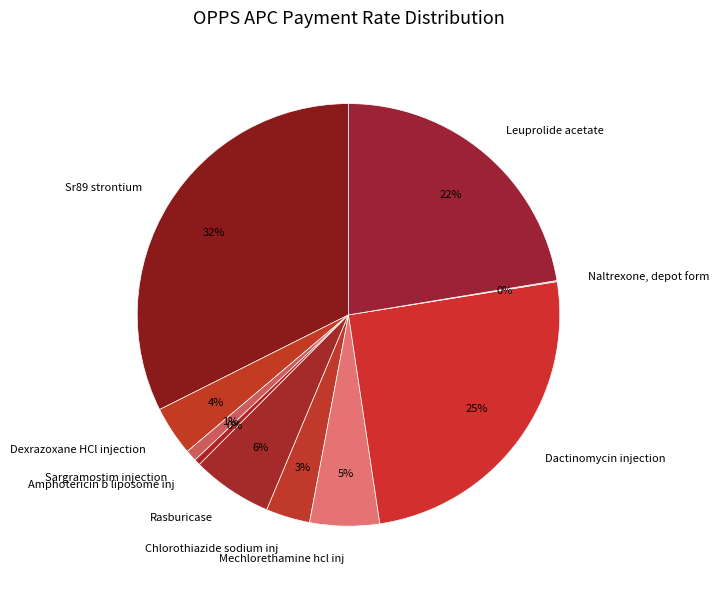

To the nearest percent, what is the average slice percentage?

10%